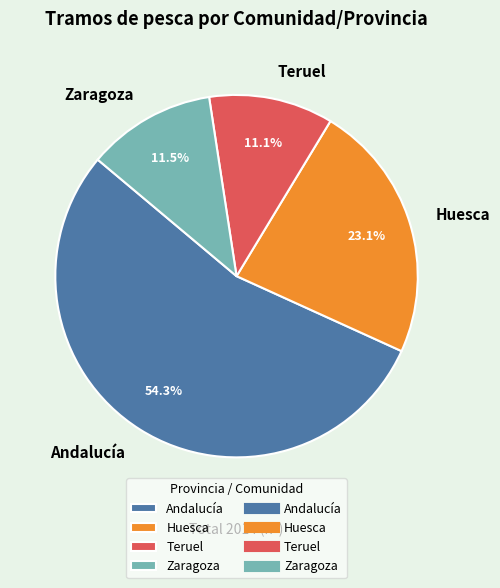

Count the number of slices in the pie.

4